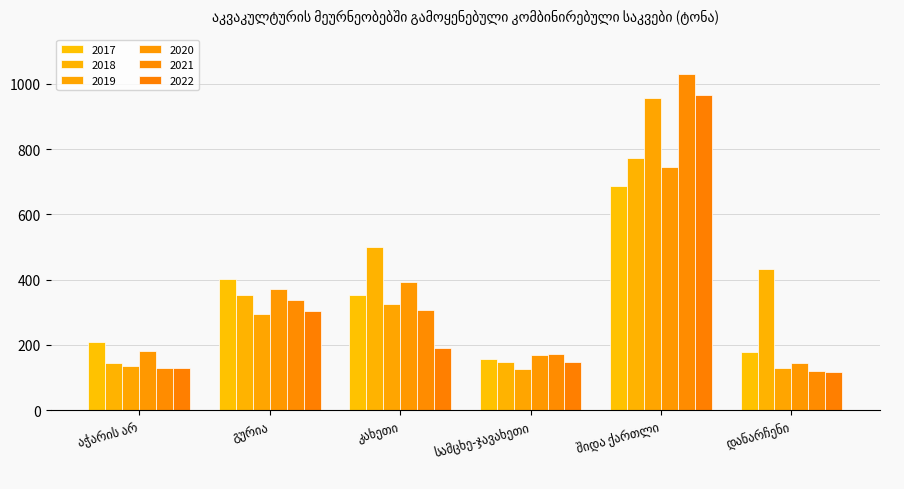

At which category does the chart reach its minimum across all series?

დანარჩენი